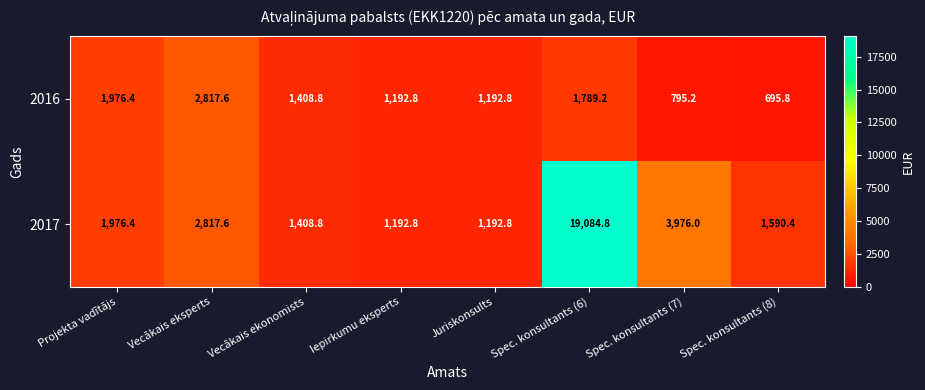

What is the total value across all series at Juriskonsults?

2385.6